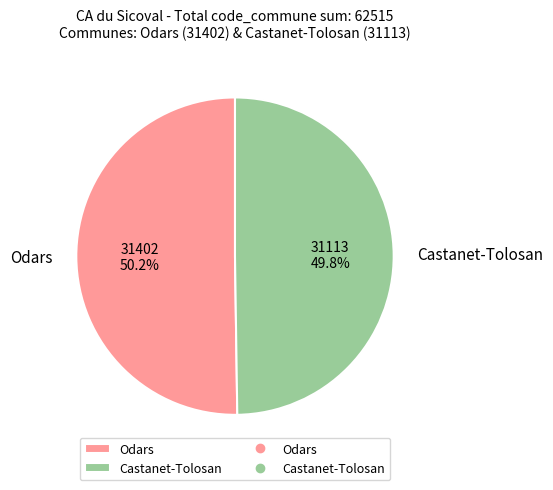

Is the sum of Odars and Castanet-Tolosan greater than half?

Yes